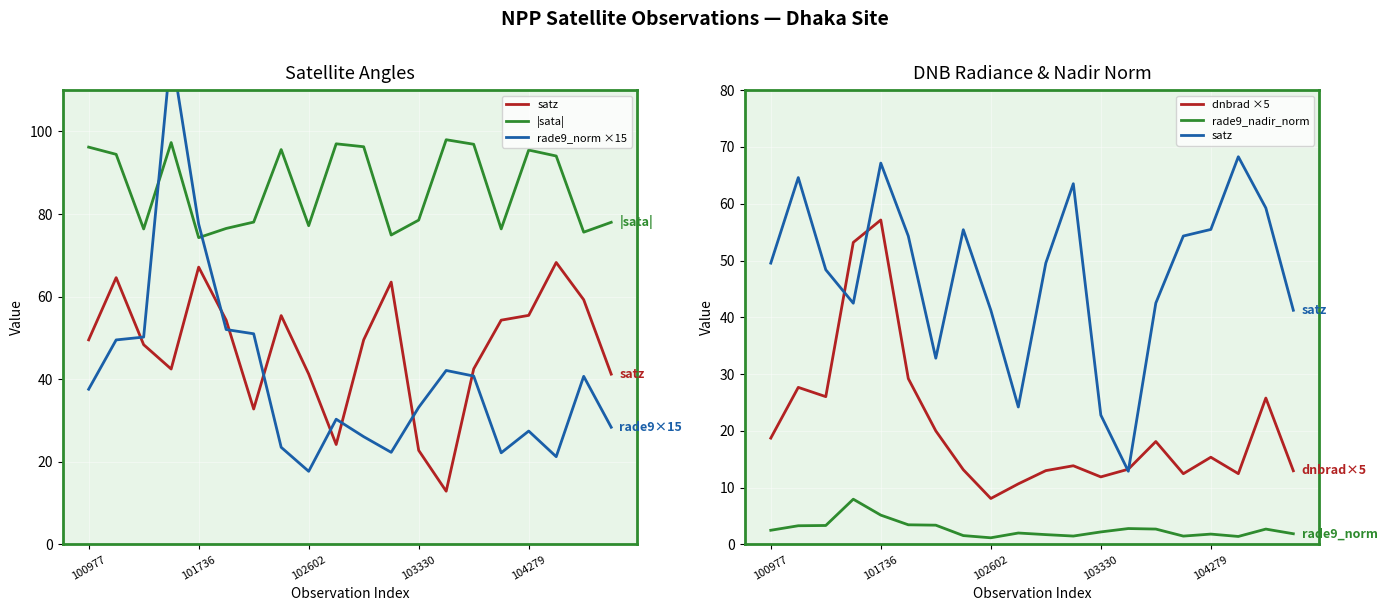

What is the total value across all series at 100977?

204.6